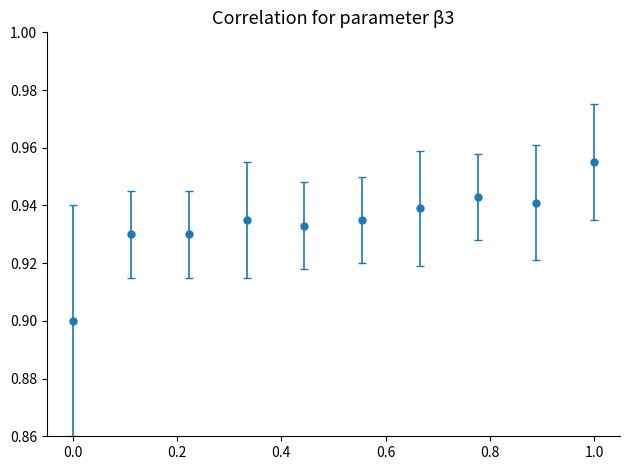

What is the sum of all values?

9.3